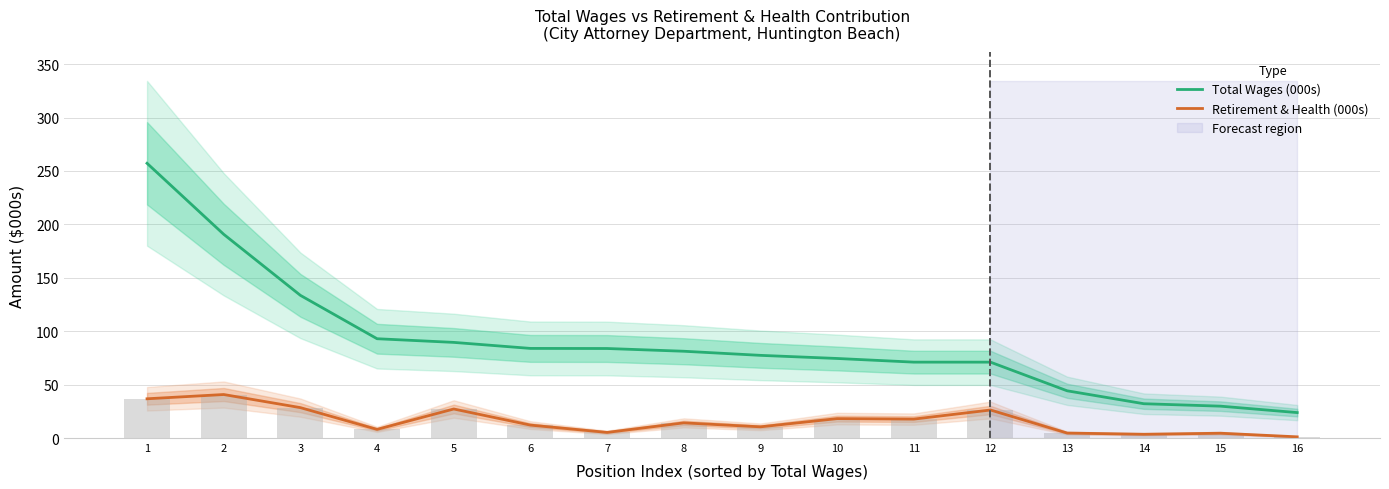

At which label does Retirement & Health (000s) first exceed 14?

1